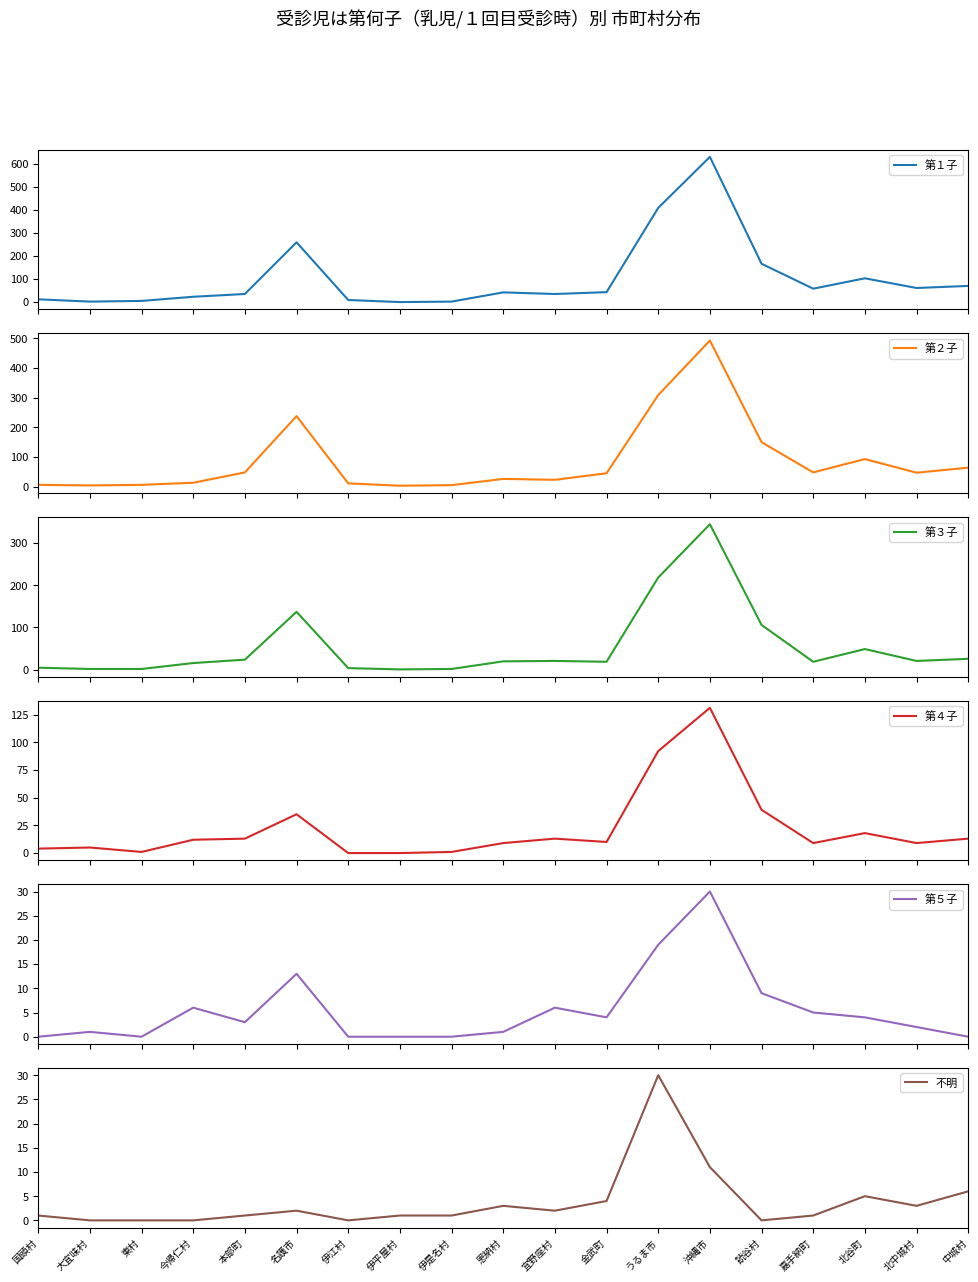

At which label does 第３子 first exceed 20?

本部町